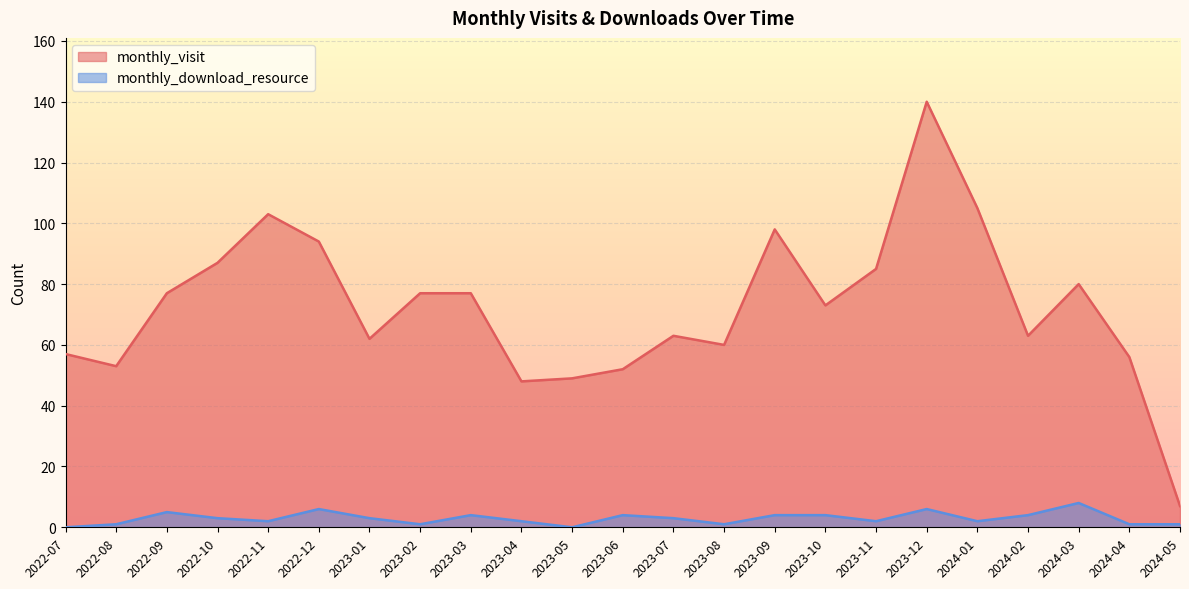

In monthly_download_resource, how many points are lower than both neighbors (excluding endpoints)?

6